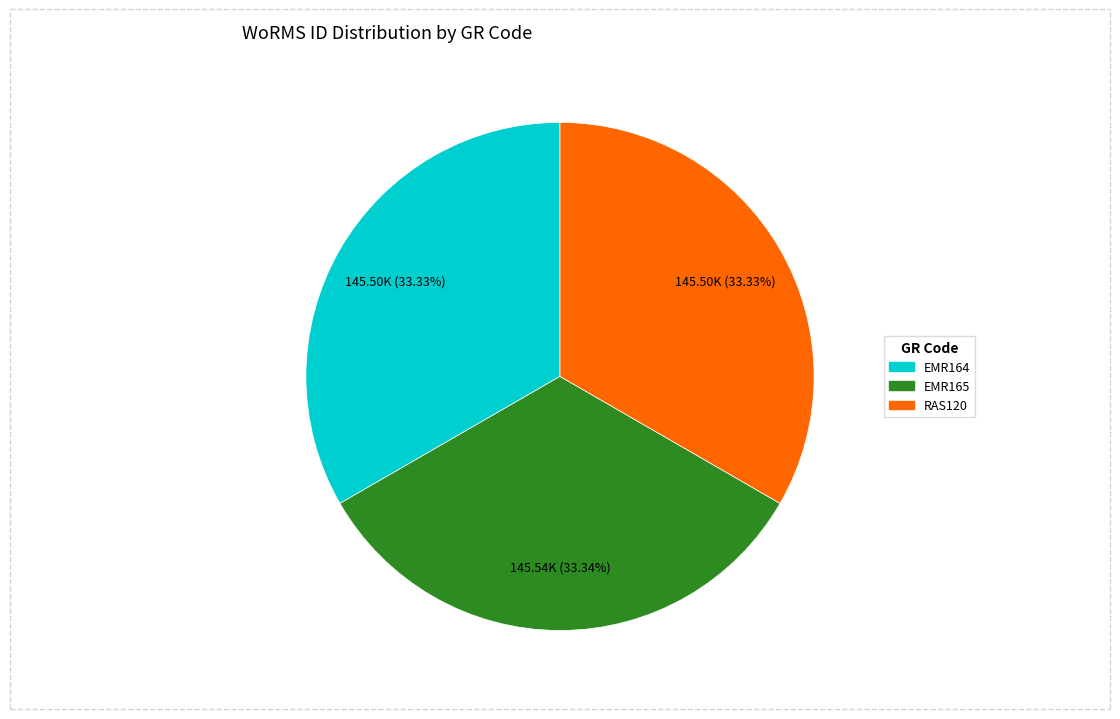

What portion of the pie excludes EMR164?

66.7%